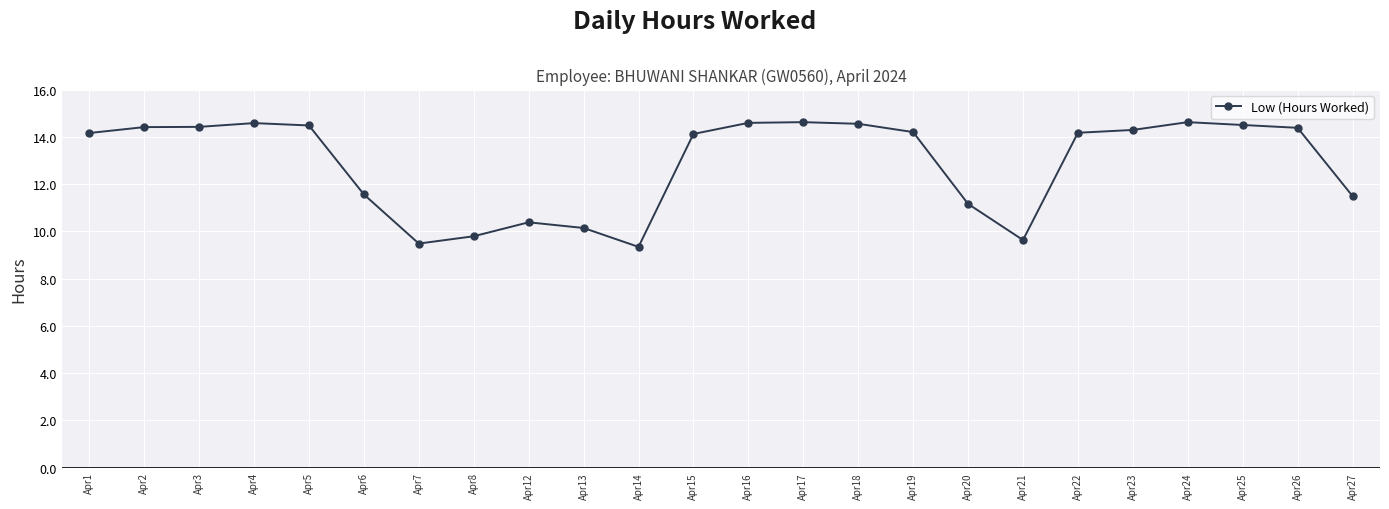

What is the difference between the values at Apr27 and Apr1?

2.7